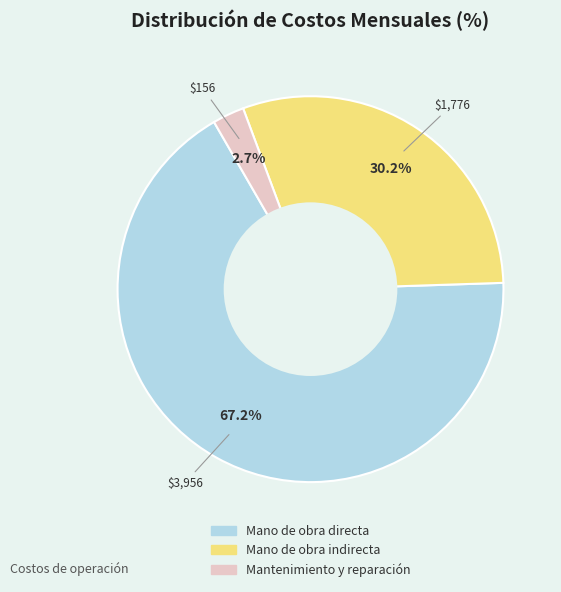

What is the largest slice in the pie chart?

Mano de obra directa